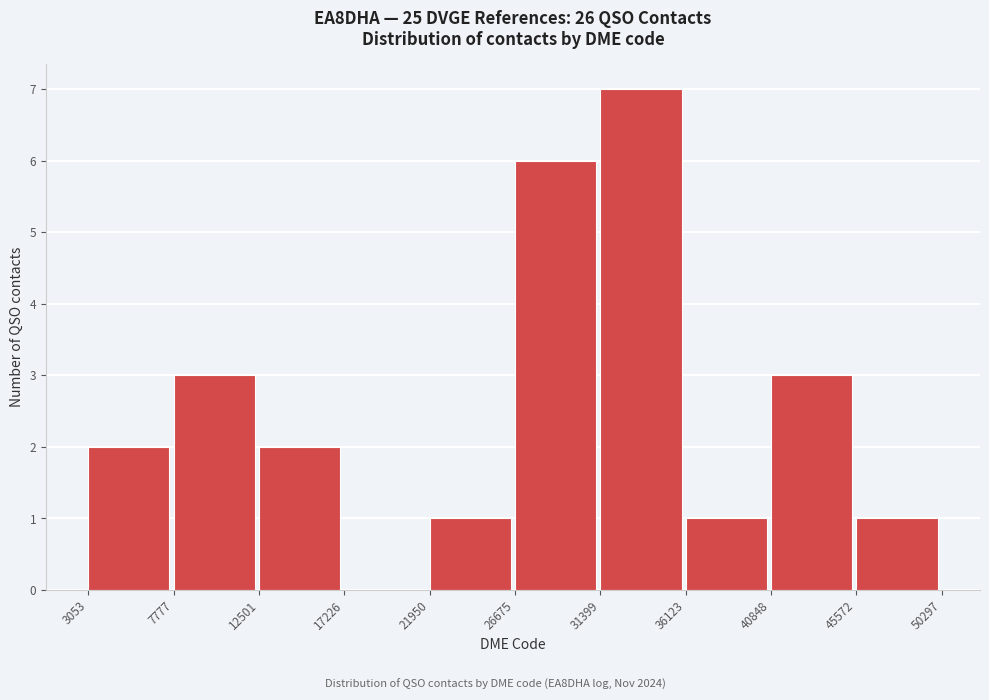

Which range on the x-axis has the tallest bar?

31399 to 36123